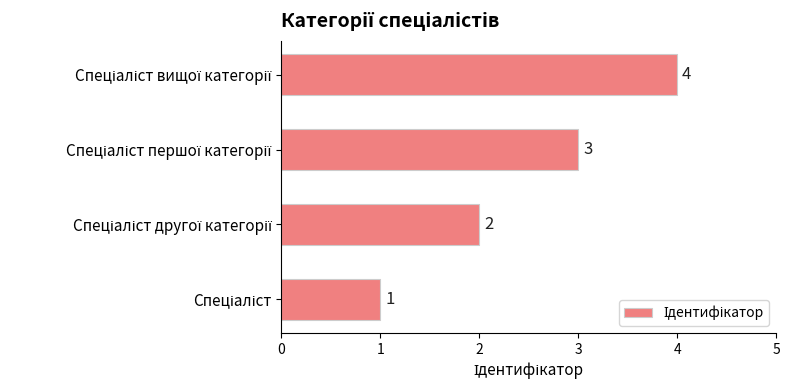

Does the chart contain stacked bars?

No